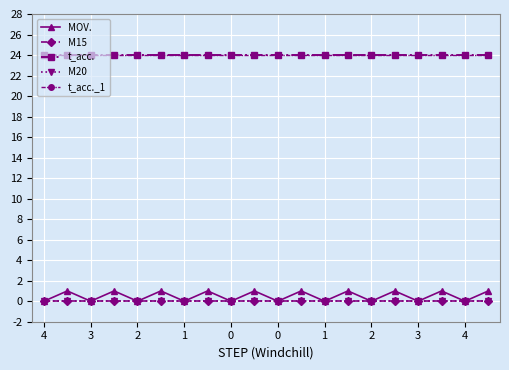

True or false: M20 and M15 intersect in this chart.

False